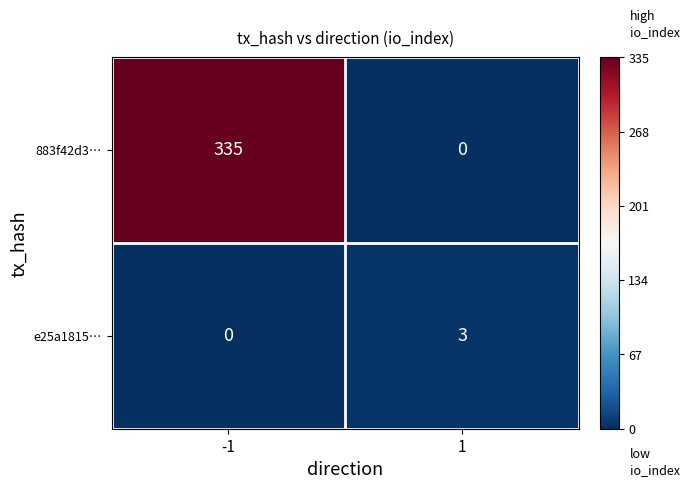

Reading left to right, transcribe all the data shown in this chart.

883f42d3…: 335	0
e25a1815…: 0	3